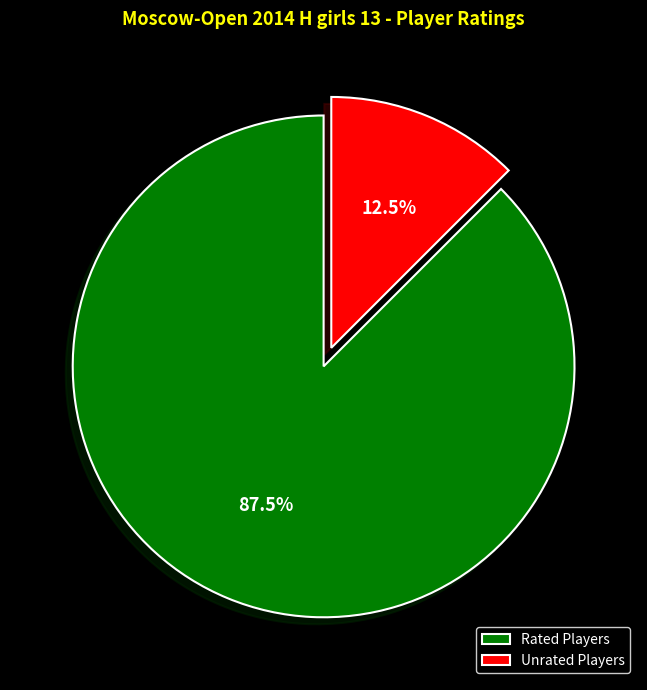

Is there any slice that represents more than half of the pie?

Yes